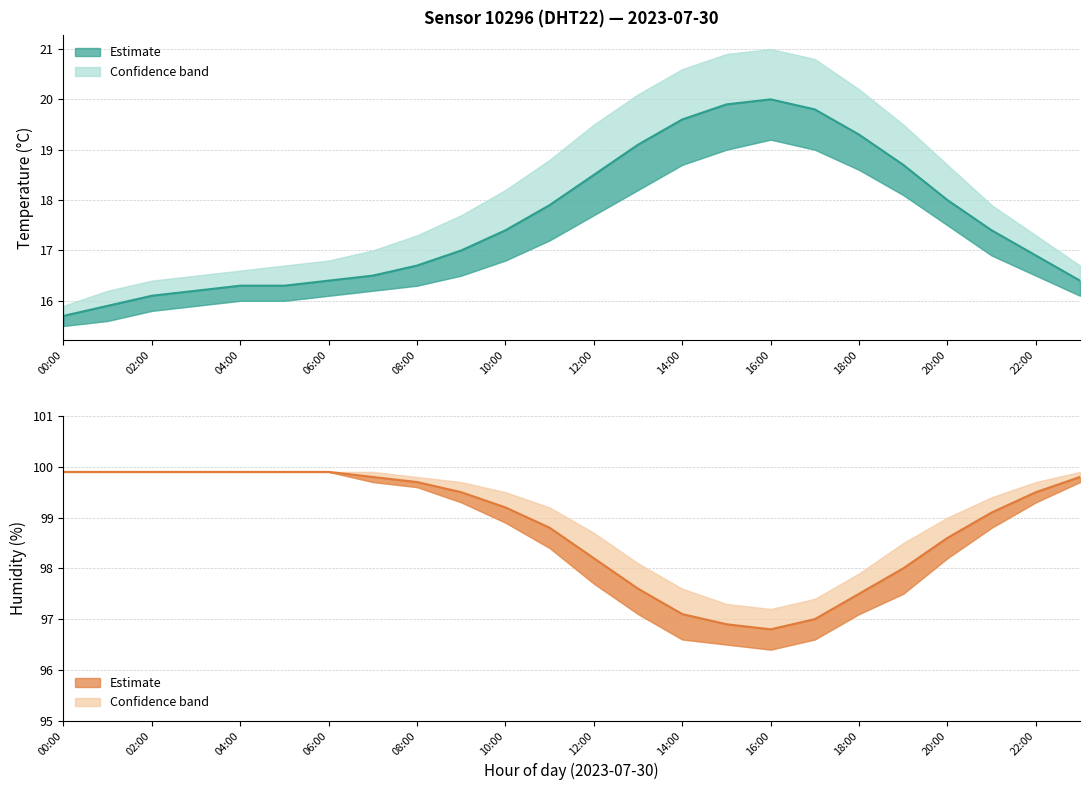

Reading left to right, what are all the values shown in this chart?

temperature: 00:00=15.7	01:00=15.9	02:00=16.1	03:00=16.2	04:00=16.3	05:00=16.3	06:00=16.4	07:00=16.5	08:00=16.7	09:00=17.0	10:00=17.4	11:00=17.9	12:00=18.5	13:00=19.1	14:00=19.6	15:00=19.9	16:00=20.0	17:00=19.8	18:00=19.3	19:00=18.7	20:00=18.0	21:00=17.4	22:00=16.9	23:00=16.4
temp_upper: 00:00=15.9	01:00=16.2	02:00=16.4	03:00=16.5	04:00=16.6	05:00=16.7	06:00=16.8	07:00=17.0	08:00=17.3	09:00=17.7	10:00=18.2	11:00=18.8	12:00=19.5	13:00=20.1	14:00=20.6	15:00=20.9	16:00=21.0	17:00=20.8	18:00=20.2	19:00=19.5	20:00=18.7	21:00=17.9	22:00=17.3	23:00=16.7
temp_lower: 00:00=15.5	01:00=15.6	02:00=15.8	03:00=15.9	04:00=16.0	05:00=16.0	06:00=16.1	07:00=16.2	08:00=16.3	09:00=16.5	10:00=16.8	11:00=17.2	12:00=17.7	13:00=18.2	14:00=18.7	15:00=19.0	16:00=19.2	17:00=19.0	18:00=18.6	19:00=18.1	20:00=17.5	21:00=16.9	22:00=16.5	23:00=16.1
humidity: 00:00=99.9	01:00=99.9	02:00=99.9	03:00=99.9	04:00=99.9	05:00=99.9	06:00=99.9	07:00=99.8	08:00=99.7	09:00=99.5	10:00=99.2	11:00=98.8	12:00=98.2	13:00=97.6	14:00=97.1	15:00=96.9	16:00=96.8	17:00=97.0	18:00=97.5	19:00=98.0	20:00=98.6	21:00=99.1	22:00=99.5	23:00=99.8
humidity_upper: 00:00=99.9	01:00=99.9	02:00=99.9	03:00=99.9	04:00=99.9	05:00=99.9	06:00=99.9	07:00=99.9	08:00=99.8	09:00=99.7	10:00=99.5	11:00=99.2	12:00=98.7	13:00=98.1	14:00=97.6	15:00=97.3	16:00=97.2	17:00=97.4	18:00=97.9	19:00=98.5	20:00=99.0	21:00=99.4	22:00=99.7	23:00=99.9
humidity_lower: 00:00=99.9	01:00=99.9	02:00=99.9	03:00=99.9	04:00=99.9	05:00=99.9	06:00=99.9	07:00=99.7	08:00=99.6	09:00=99.3	10:00=98.9	11:00=98.4	12:00=97.7	13:00=97.1	14:00=96.6	15:00=96.5	16:00=96.4	17:00=96.6	18:00=97.1	19:00=97.5	20:00=98.2	21:00=98.8	22:00=99.3	23:00=99.7